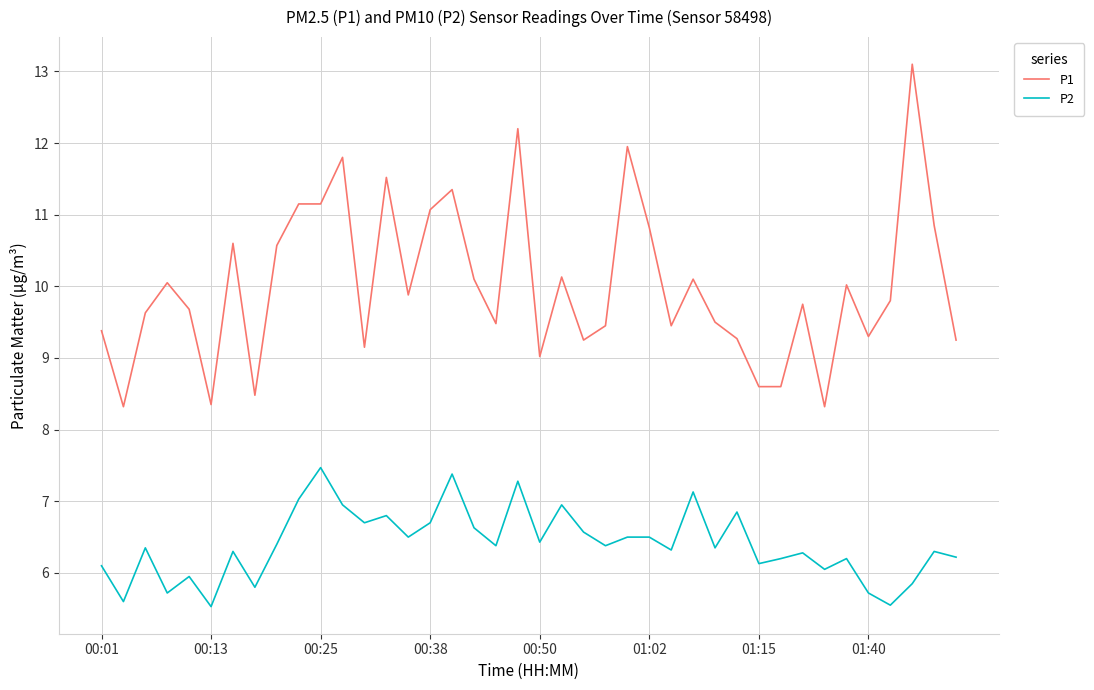

True or false: P2 and P1 intersect in this chart.

False